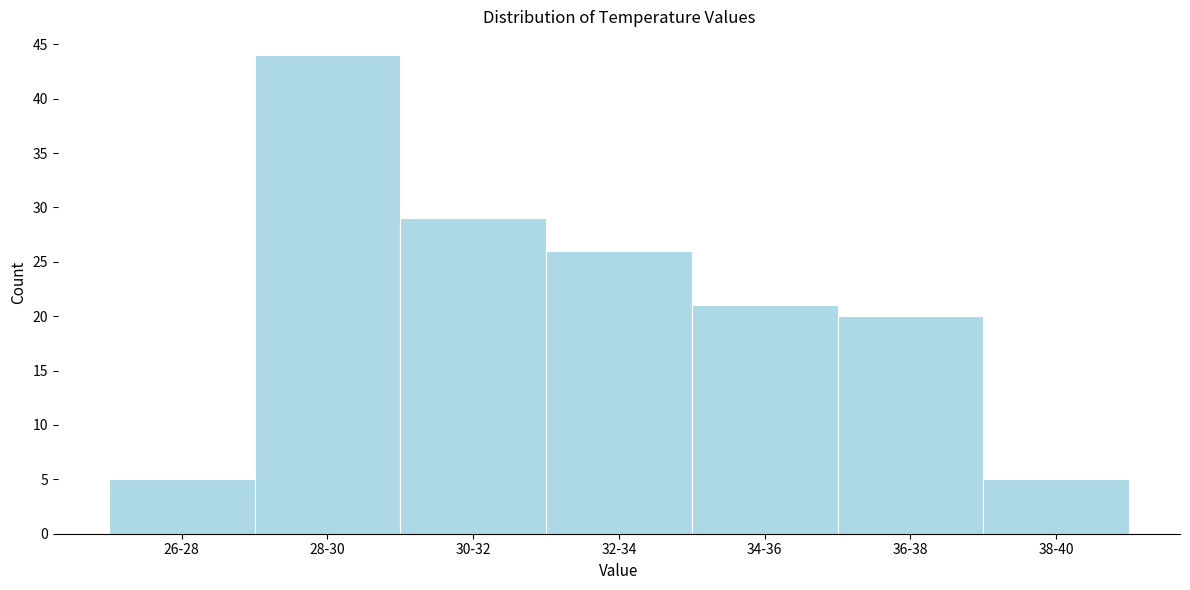

Reading right to left, transcribe all the data shown in this chart.

5	20	21	26	29	44	5